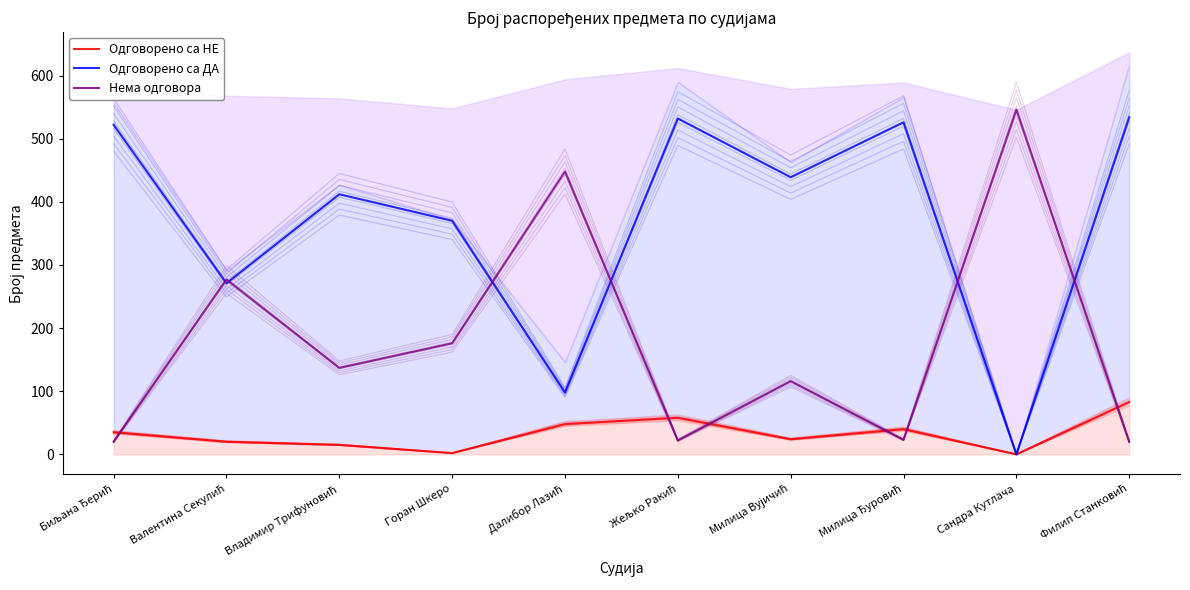

At which label does Нема одговора first exceed 137?

Валентина Секулић